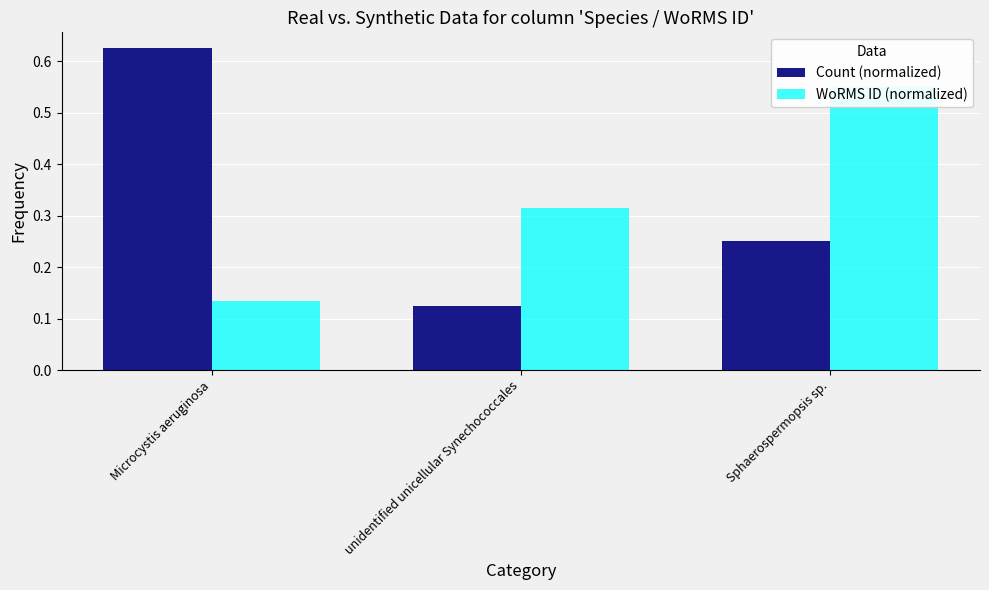

What is the label of the 3rd bar from the left?

Sphaerospermopsis sp.